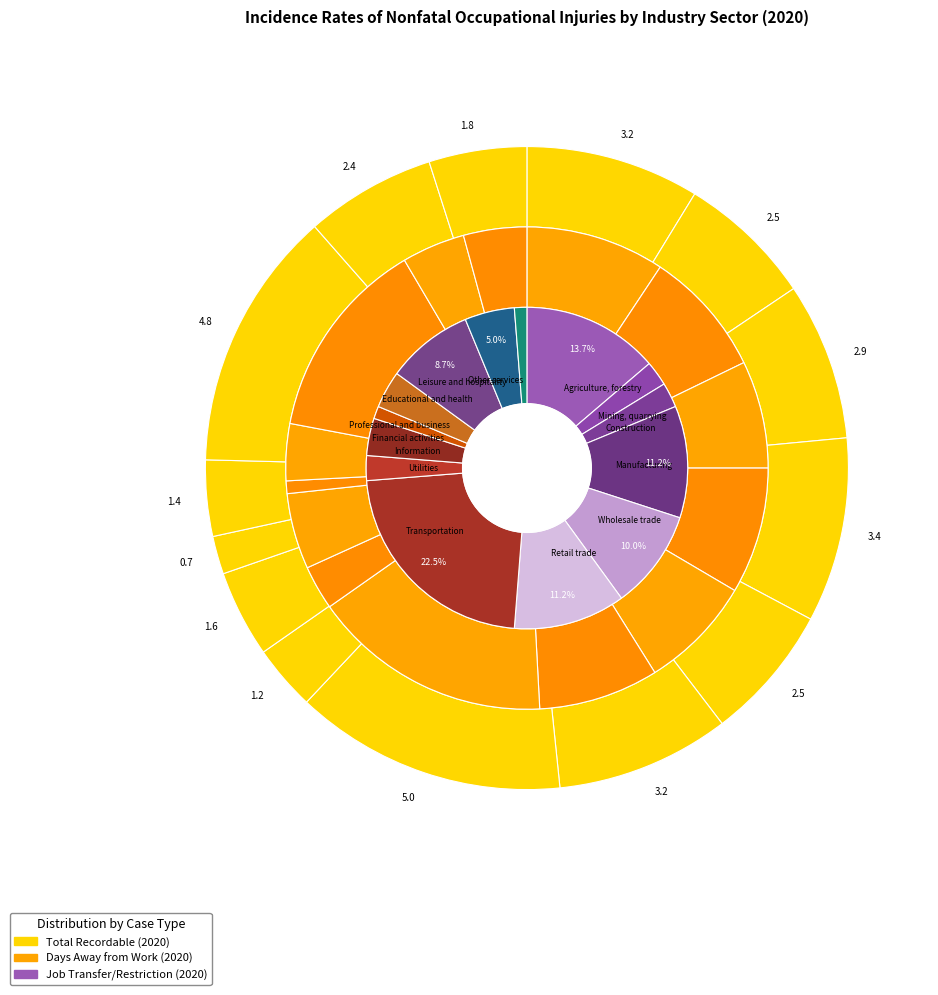

What portion of the pie excludes job_transfer_2020?

92.1%